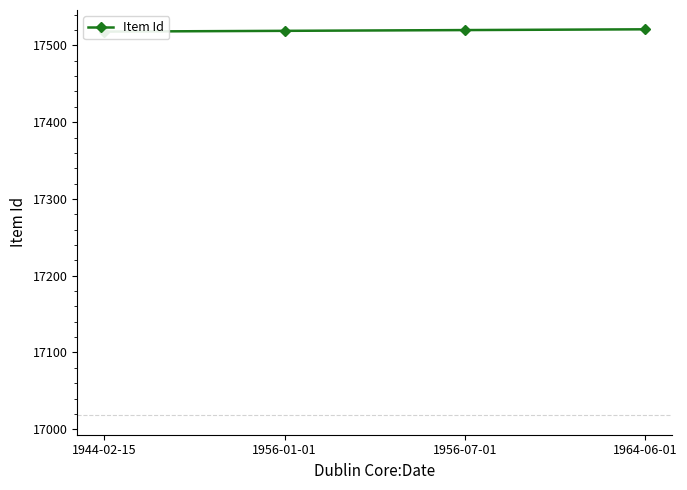

The value at 1944-02-15 is 9300. True or false?

False